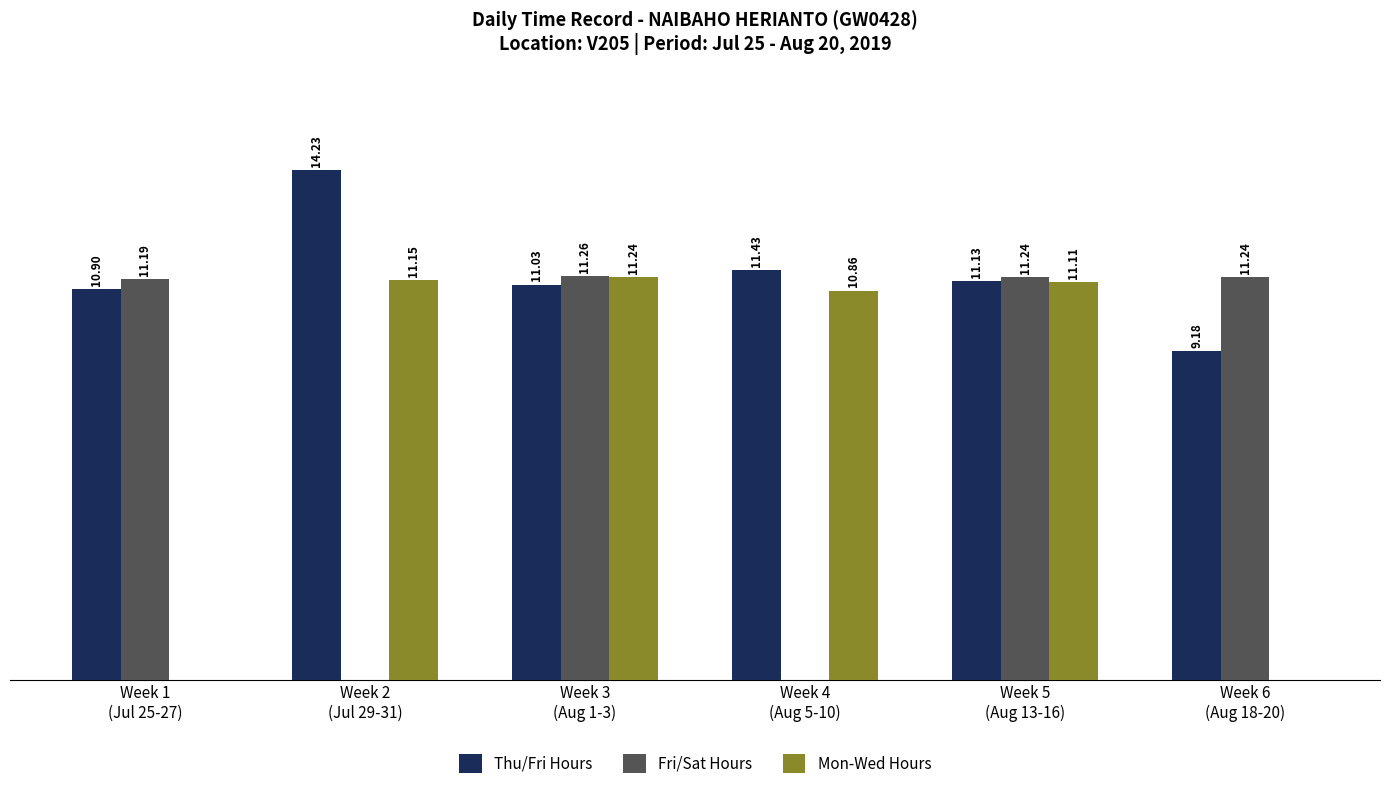

Which series changed the most between Week 3
(Aug 1-3) and Week 6
(Aug 18-20)?

Mon-Wed Hours